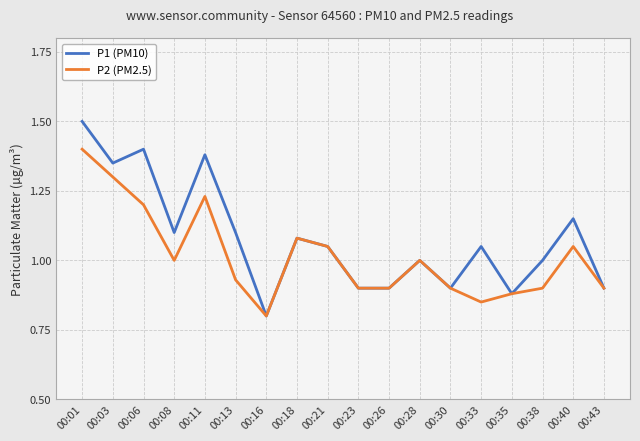

Which series has the widest spread of values?

P1 (PM10)